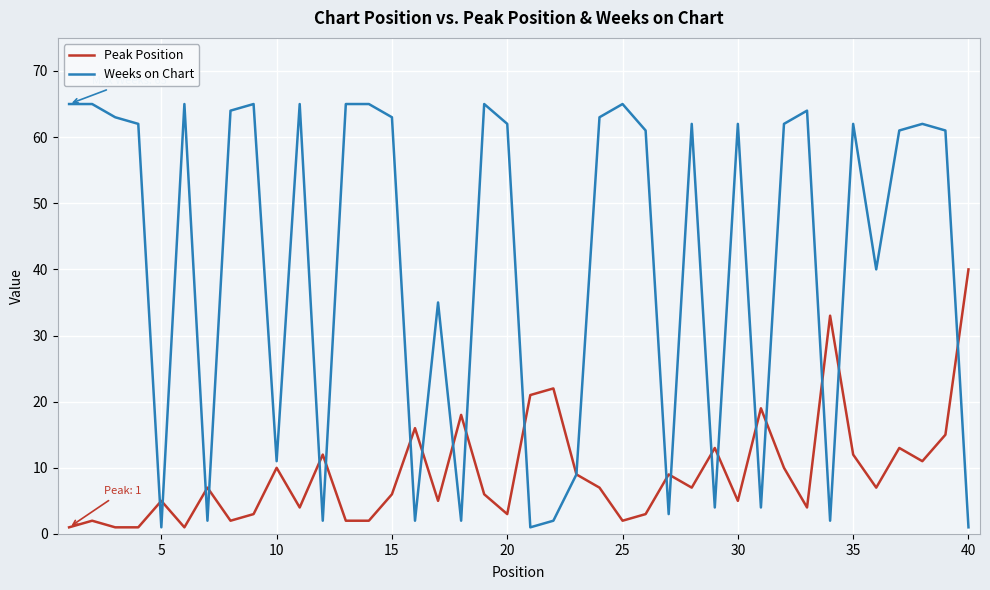

What is the average value of the Peak Position series?

9